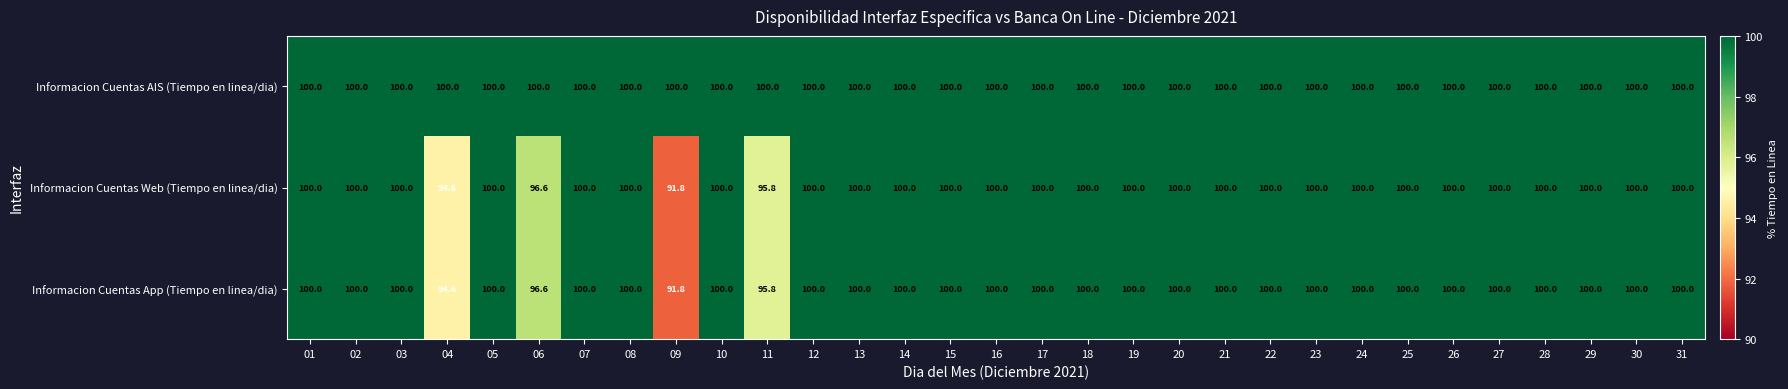

At which label is Informacion Cuentas App (Tiempo en linea/dia) closest to 95?

04